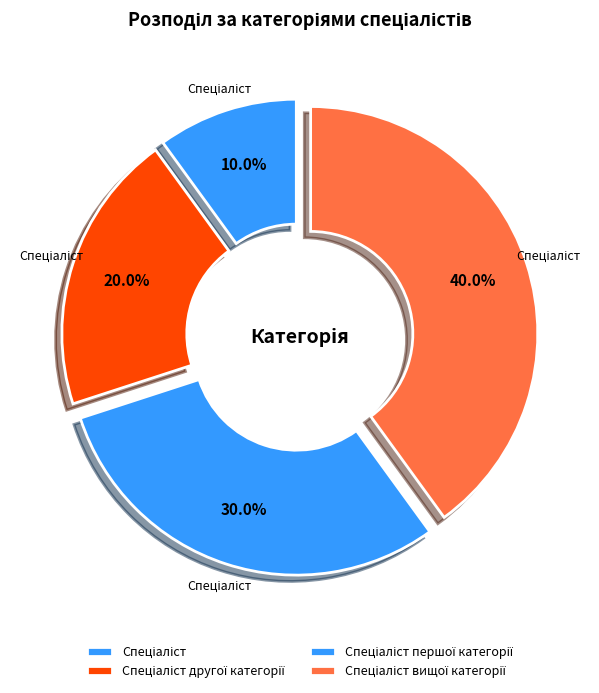

Approximately how many times larger is the value at Спеціаліст вищої категорії compared to Спеціаліст другої категорії?

2.0